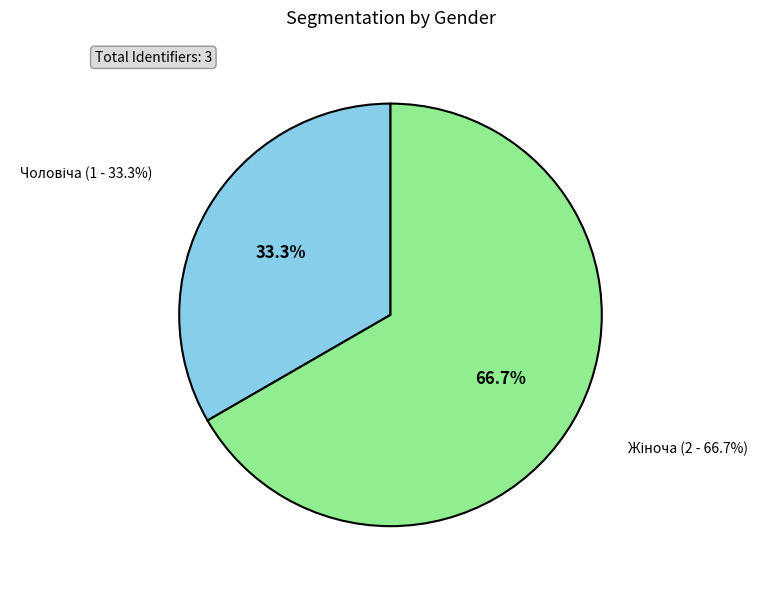

Which category accounts for the majority?

Жіноча